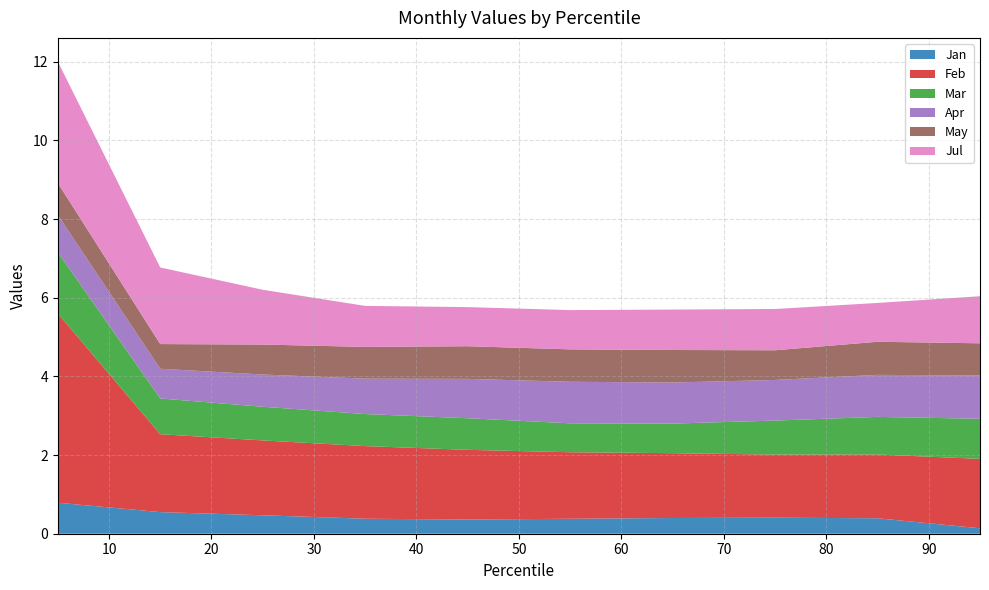

Reading left to right, extract all data points from this chart.

Jan: 0.8	0.5	0.5	0.4	0.4	0.4	0.4	0.4	0.4	0.1
Feb: 4.8	2.0	1.9	1.8	1.8	1.7	1.6	1.6	1.6	1.8
Mar: 1.6	0.9	0.9	0.8	0.8	0.7	0.8	0.9	1.0	1.0
Apr: 0.9	0.8	0.8	0.9	1.0	1.1	1.0	1.0	1.1	1.1
May: 0.8	0.6	0.8	0.8	0.8	0.8	0.8	0.8	0.8	0.8
Jul: 3.1	1.9	1.4	1.0	1.0	1.0	1.0	1.0	1.0	1.2